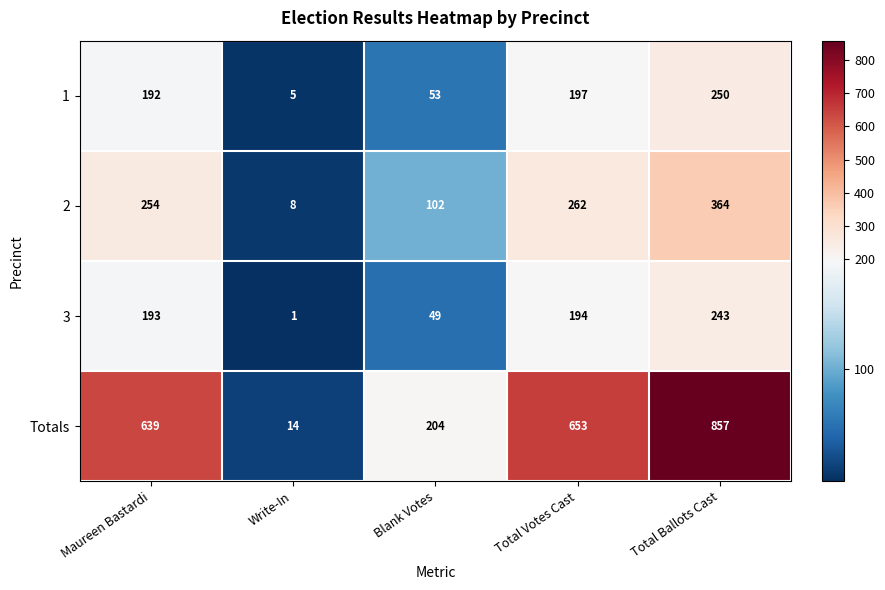

What is the difference between the maximum and minimum values in the 2 series?

356